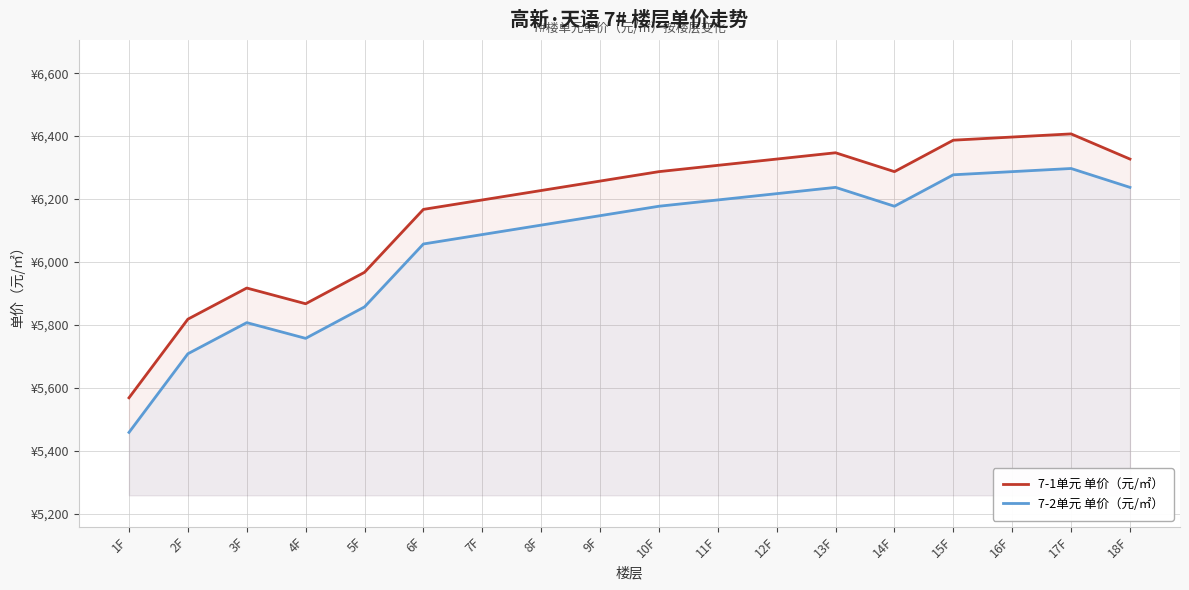

What is the difference between the maximum and minimum values in the 7-1单元 单价（元/㎡） series?

839